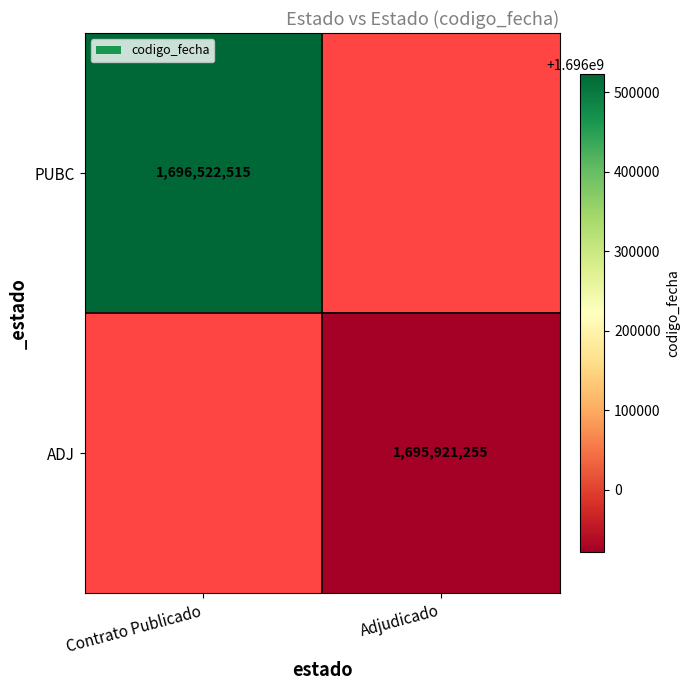

True or false: ADJ has a value of 502044505 at Adjudicado.

False